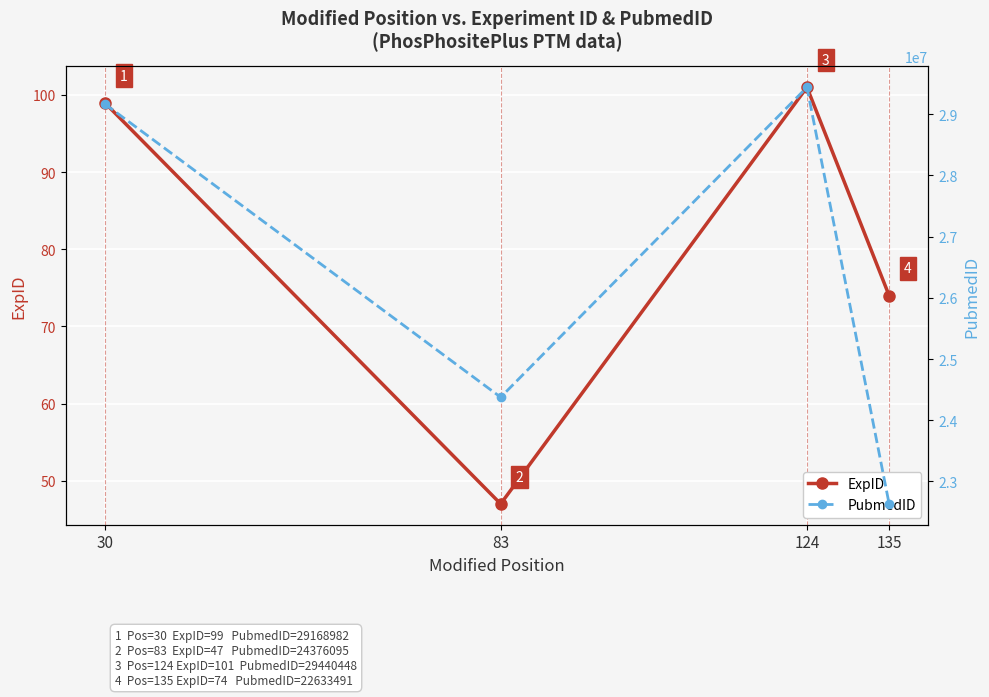

Reading right to left, list all the values displayed in this chart.

ExpID: 74	101	47	99
PubmedID: 22633491	29440448	24376095	29168982